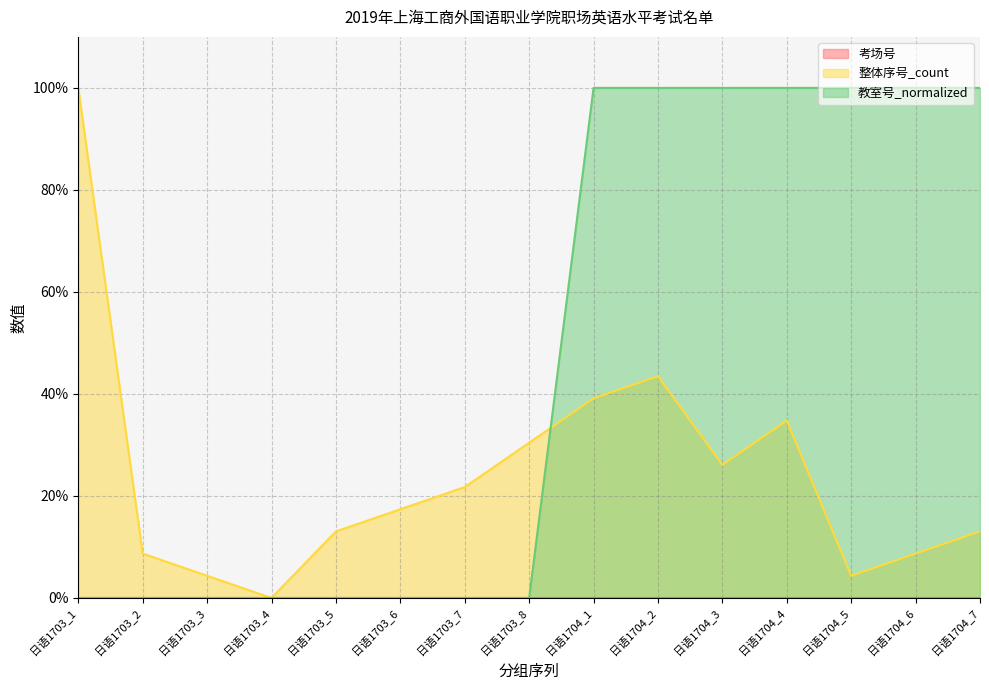

What is the label of the 14th point from the right?

日语1703_2